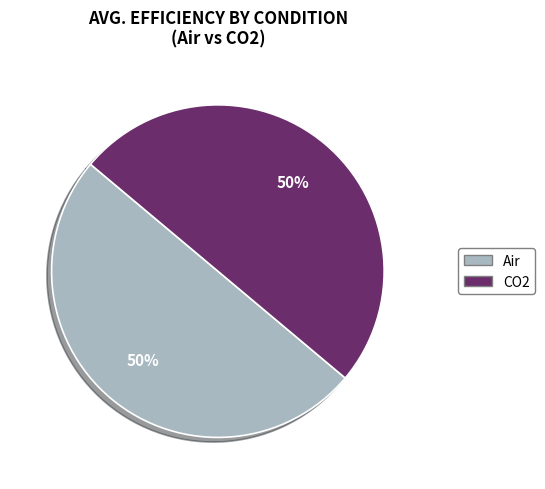

True or false: Air accounts for 50% of the total.

True